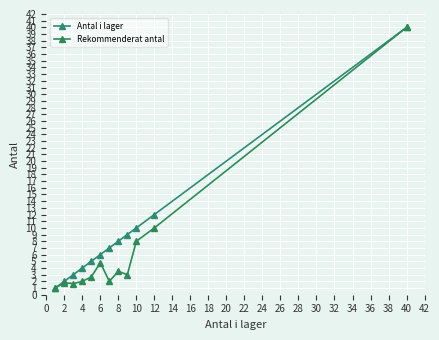

True or false: Antal i lager and Rekommenderat antal cross at least once.

False